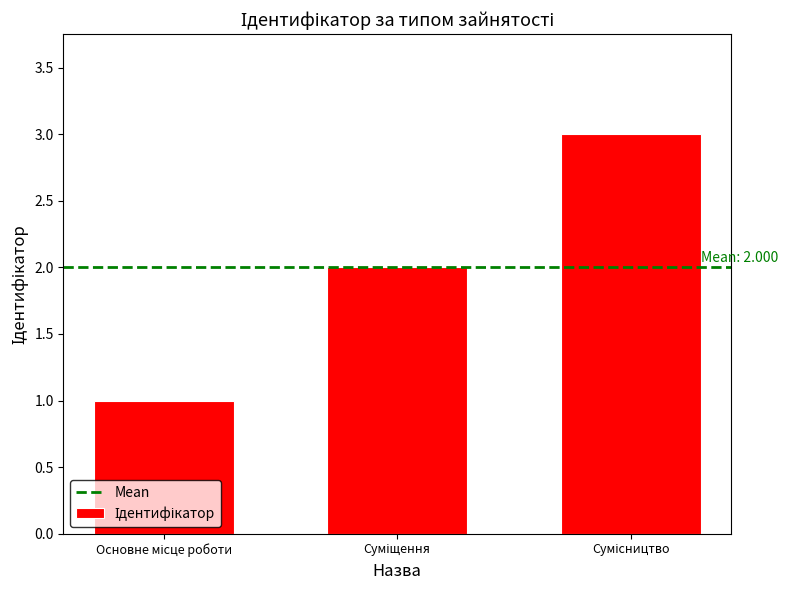

Reading right to left, list all the values displayed in this chart.

3	2	1